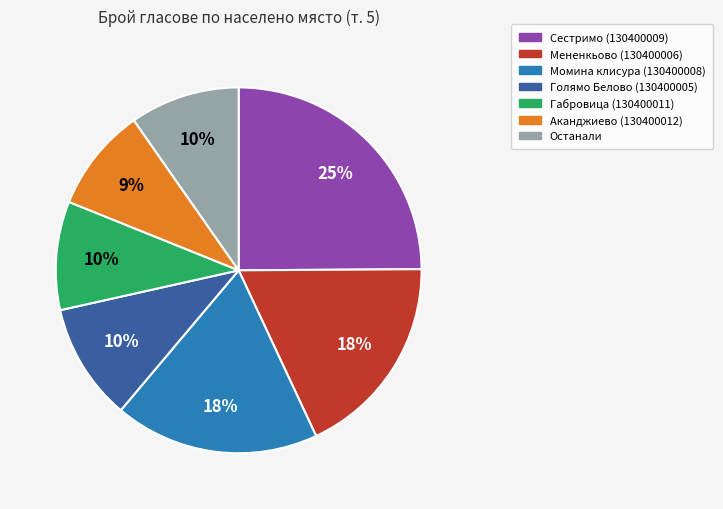

To the nearest percent, what is the difference between the largest and smallest slice percentages?

16%